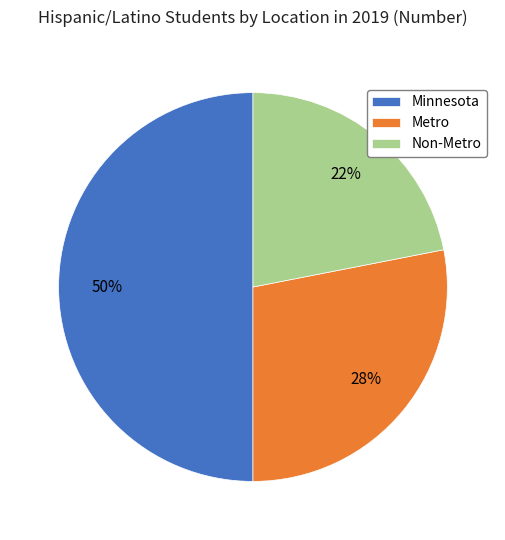

True or false: Metro accounts for 19% of the total.

False